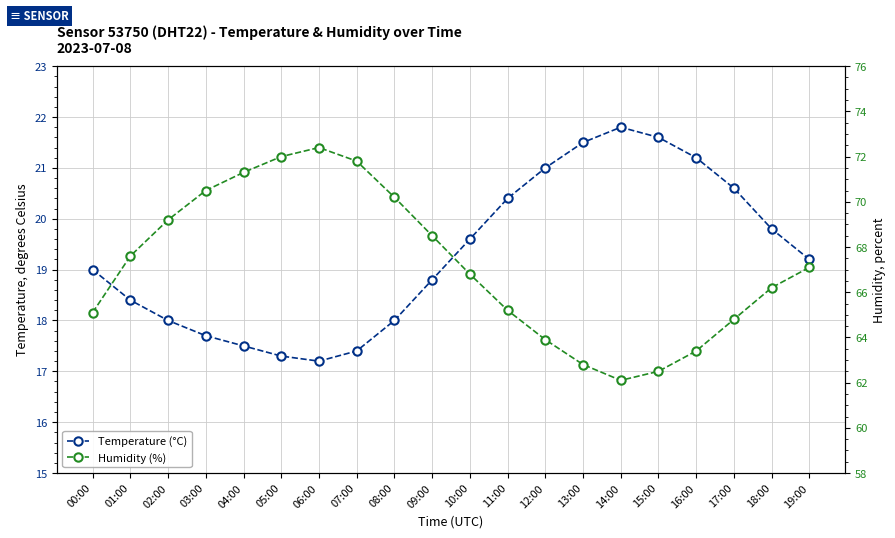

Where does the Humidity (%) series first go above 67?

01:00